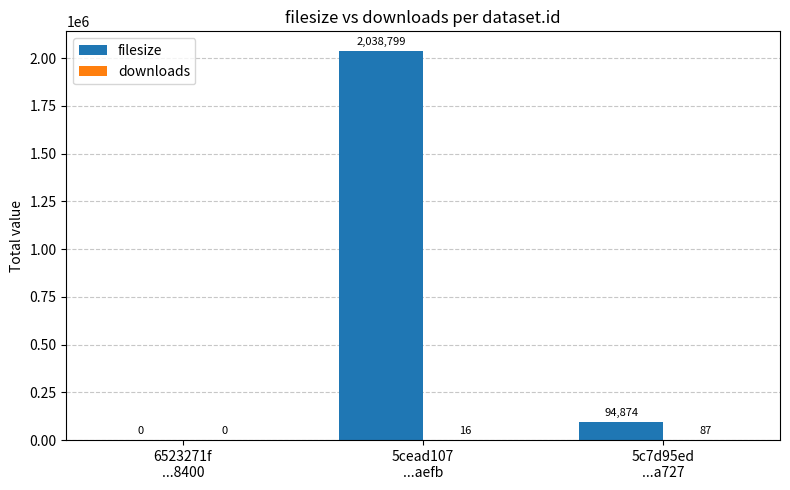

What is the sum of all filesize values?

2133673